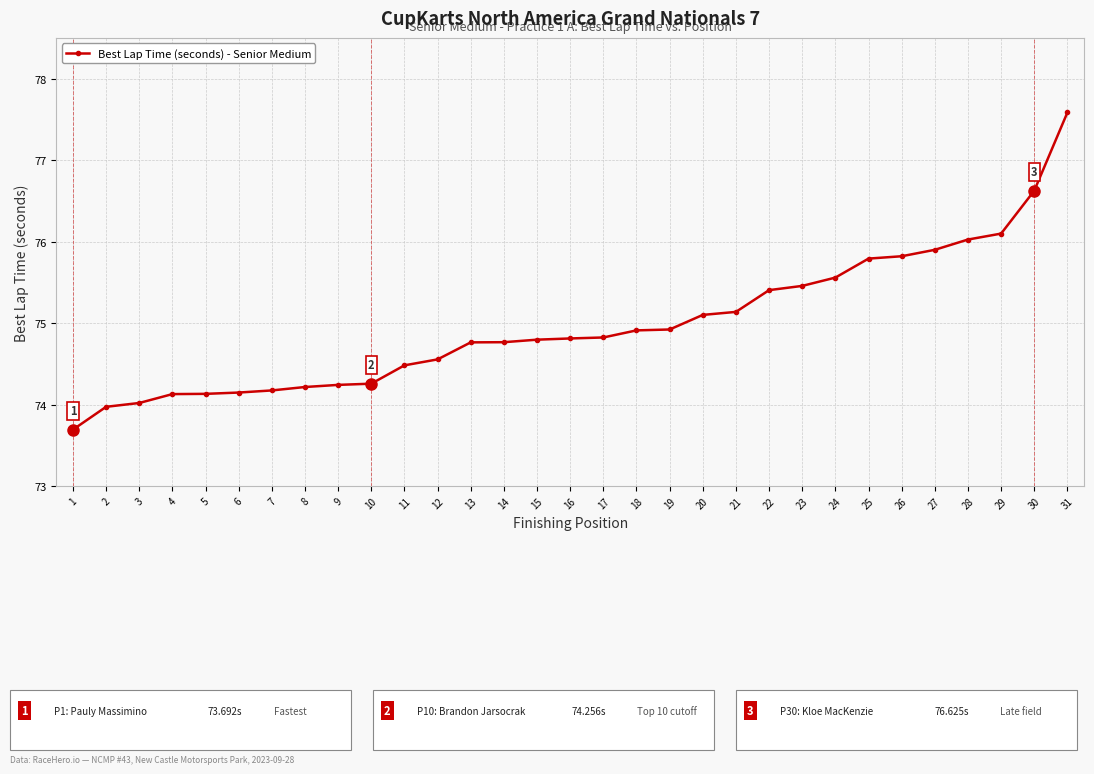

The value at 12 is 18.7. True or false?

False